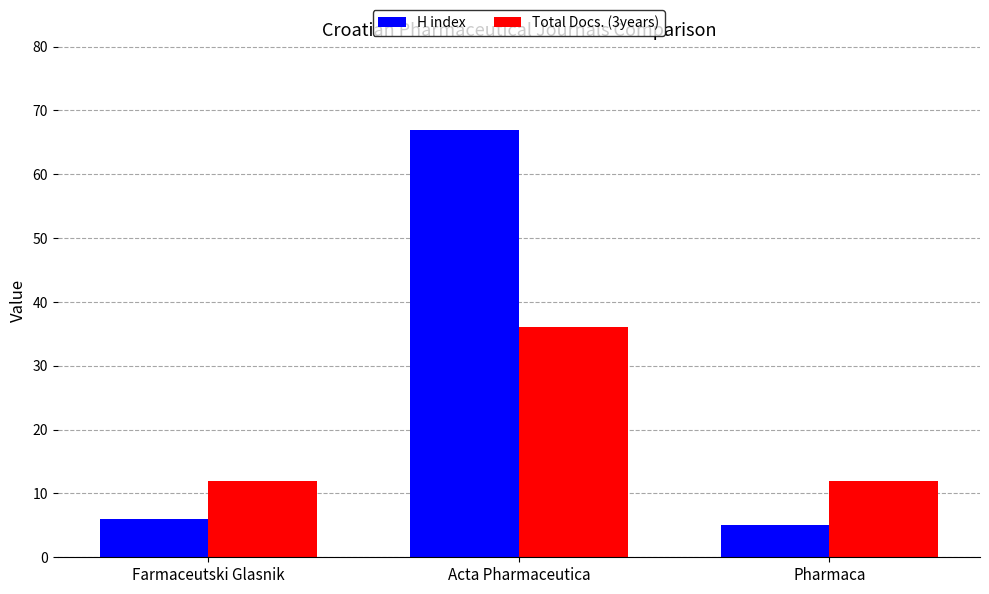

How many distinct data groups are displayed?

2